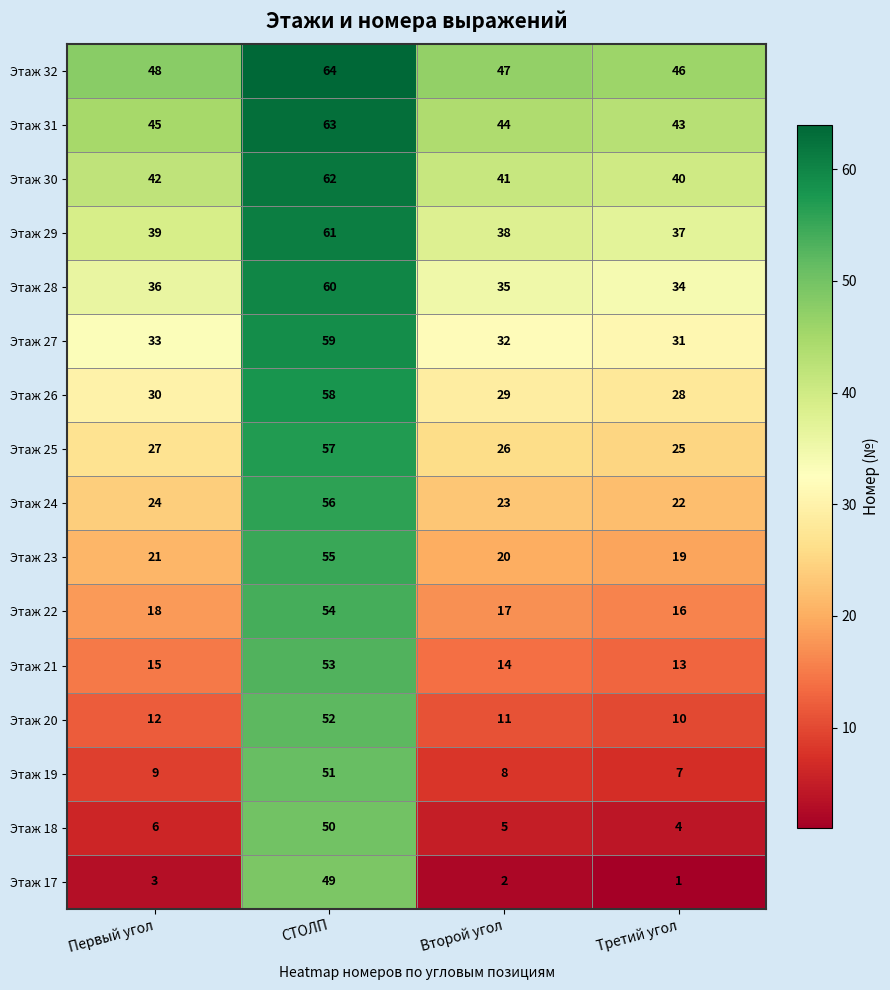

What is the total value across all series at СТОЛП?

904